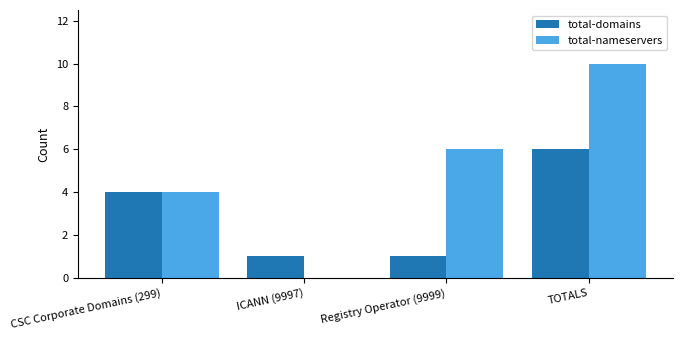

Where is total-domains nearest to the value 3?

CSC Corporate Domains (299)